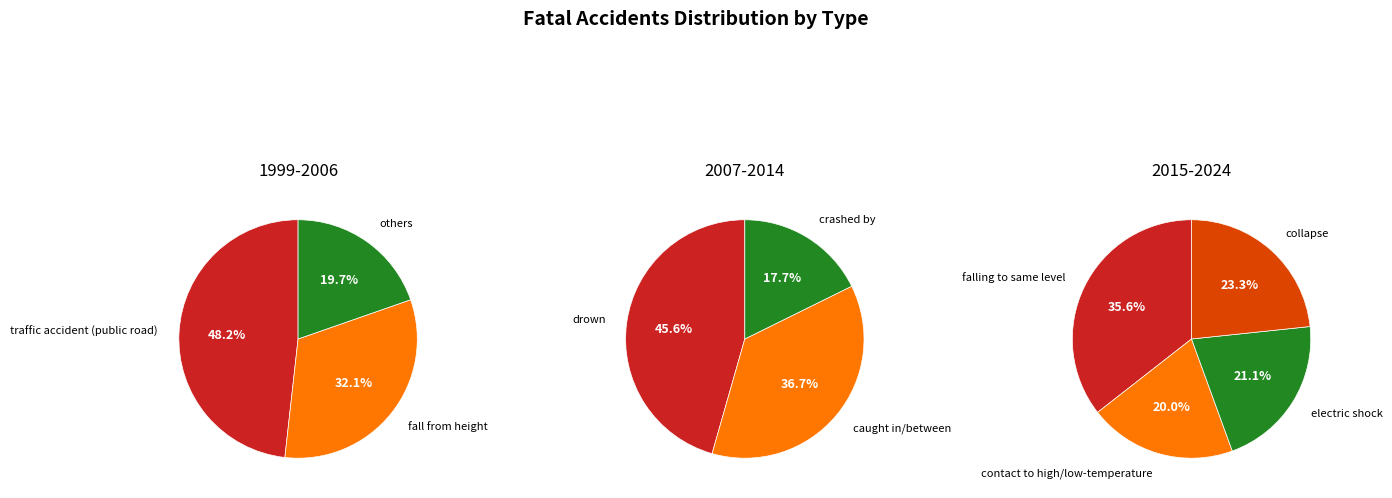

Which slice is the largest?

traffic accident (public road)